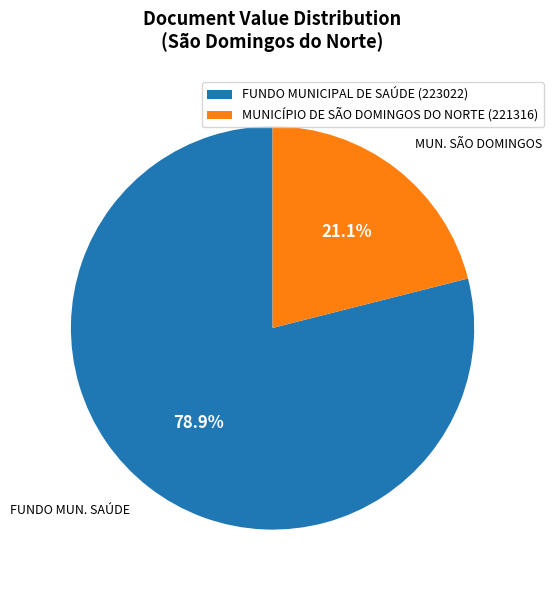

Which category has the biggest portion of the pie?

FUNDO MUNICIPAL DE SAÚDE (223022)